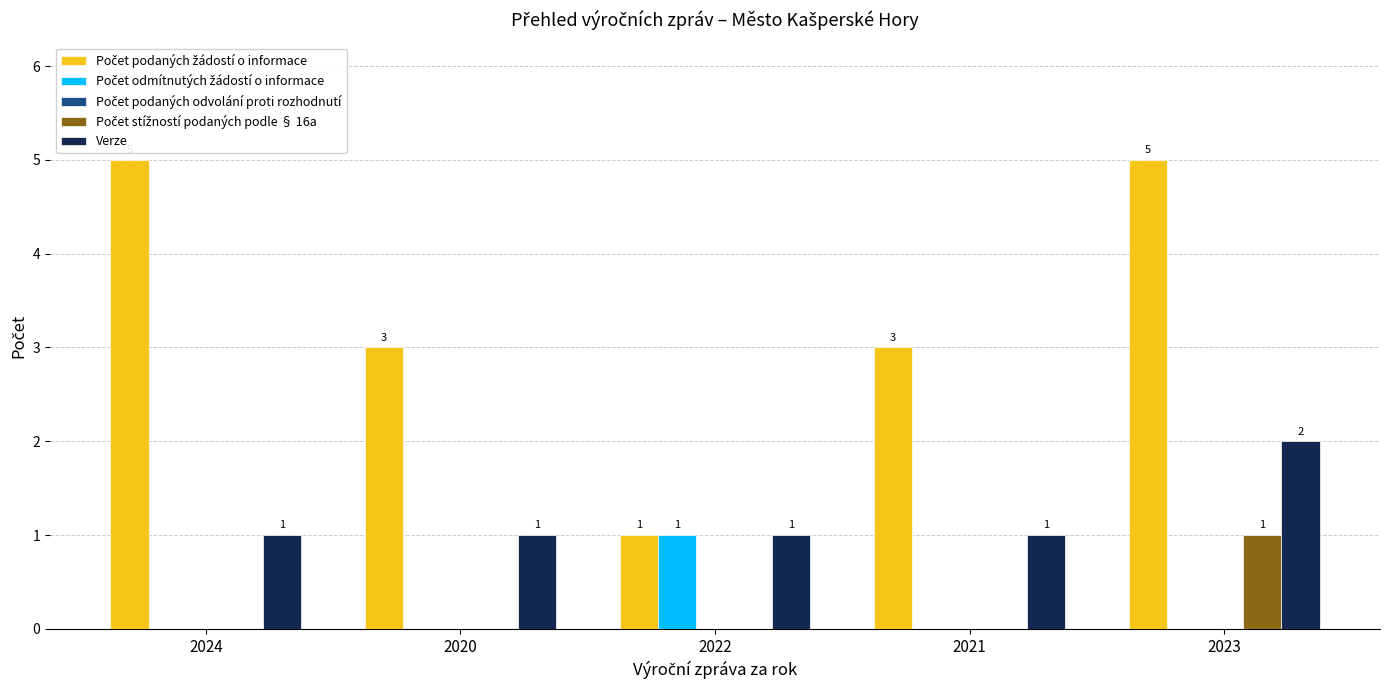

What is the total value across all series at 2021?

4